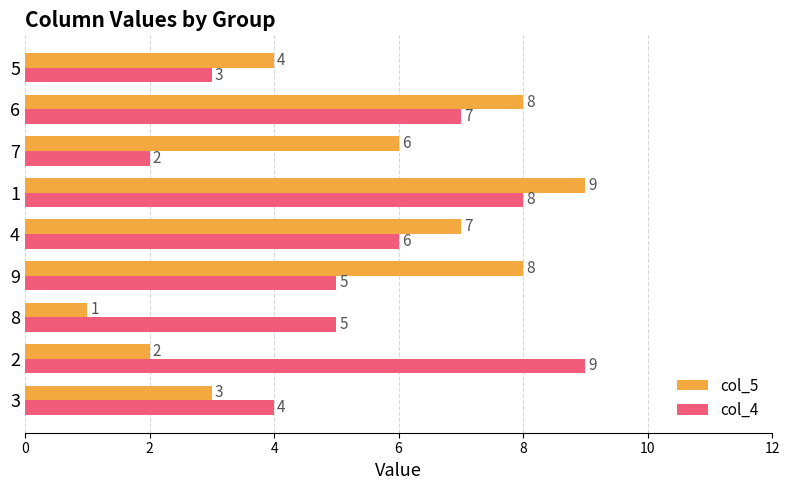

What is the sum of all col_4 values?

49